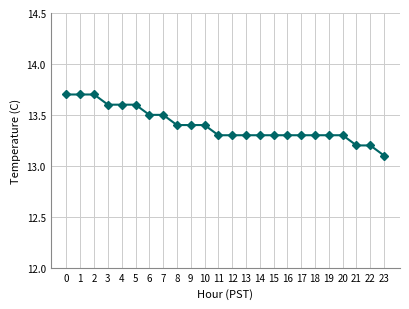

Reading left to right, what are all the values shown in this chart?

13.7	13.7	13.7	13.6	13.6	13.6	13.5	13.5	13.4	13.4	13.4	13.3	13.3	13.3	13.3	13.3	13.3	13.3	13.3	13.3	13.3	13.2	13.2	13.1